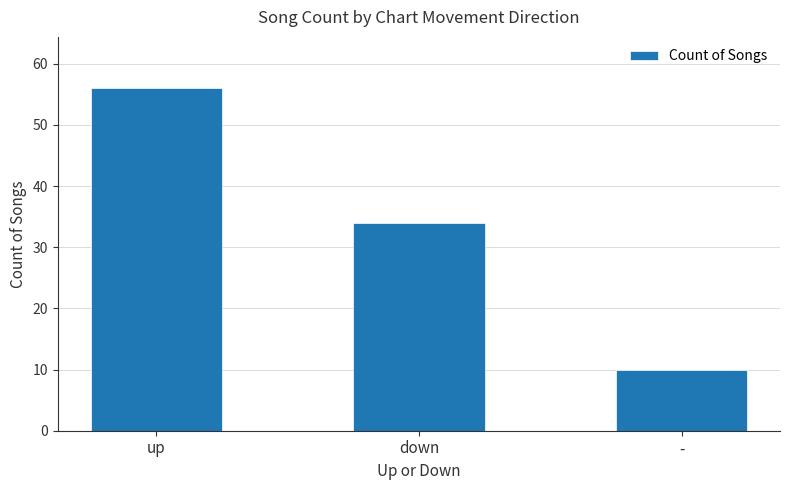

Where is the data nearest to the value 33?

down